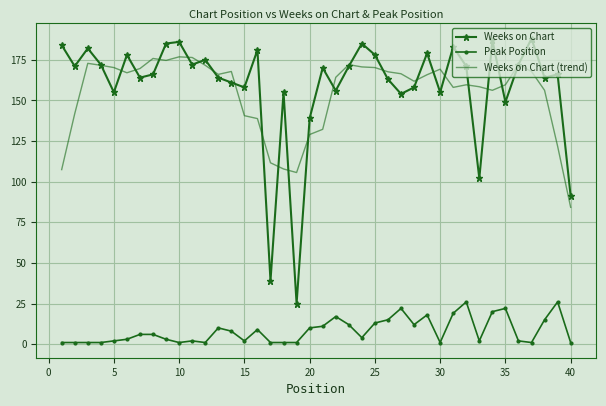

What is the highest value of the Weeks on Chart (trend) series?

176.8